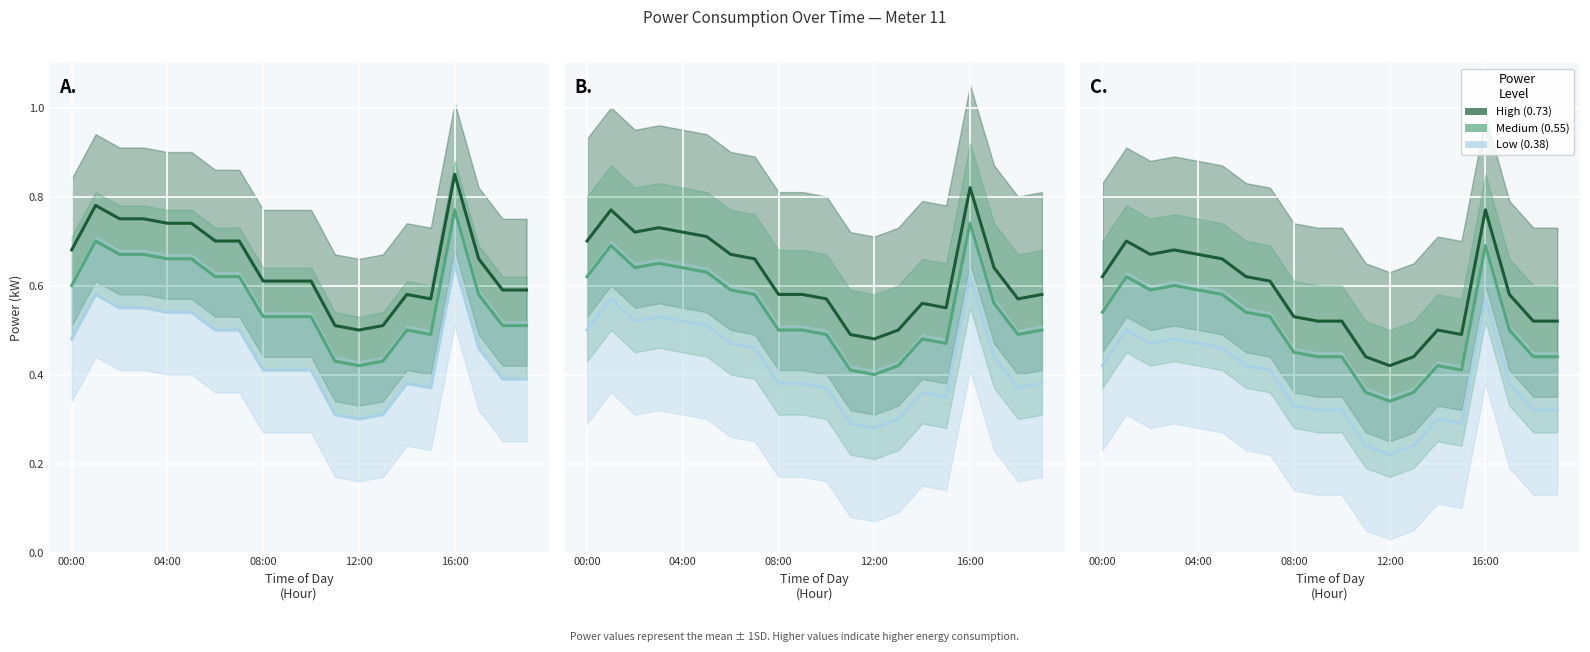

Count the High (0.73) values in the range 0 to 1.

20